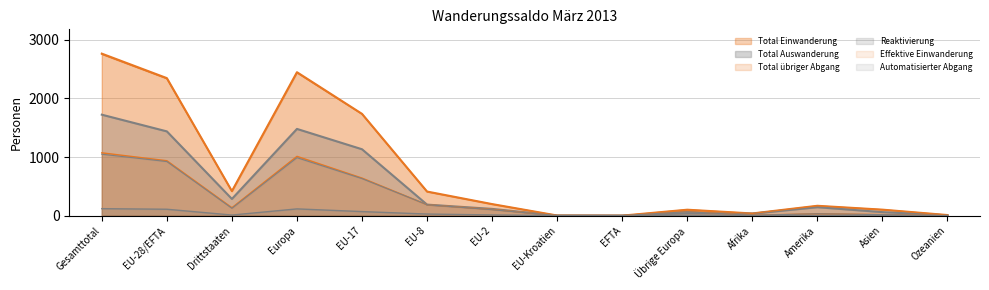

What is the difference between the second highest and minimum values in the Total Einwanderung series?

2448